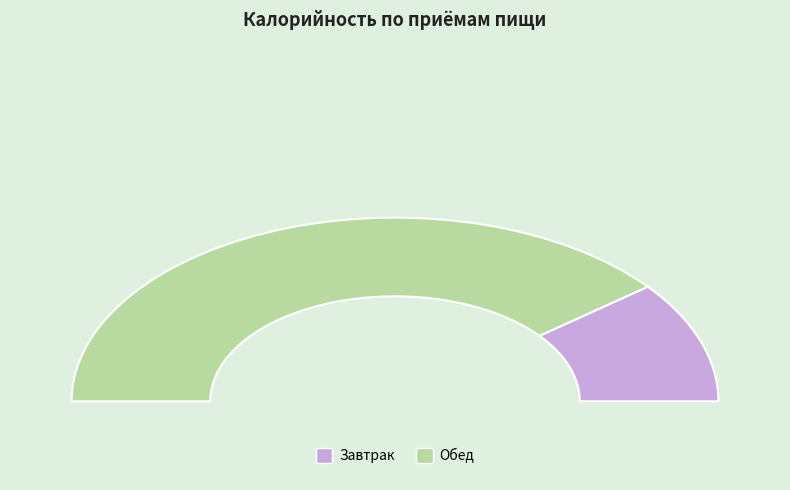

Is it true that Завтрак is 34% of the pie?

False